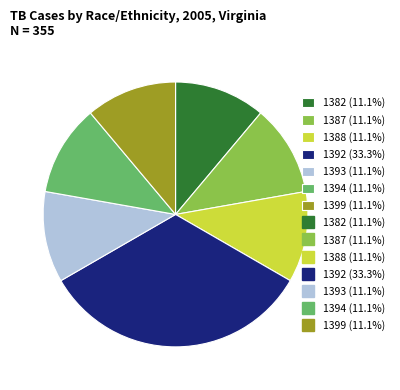

Is there a majority slice in this chart?

No